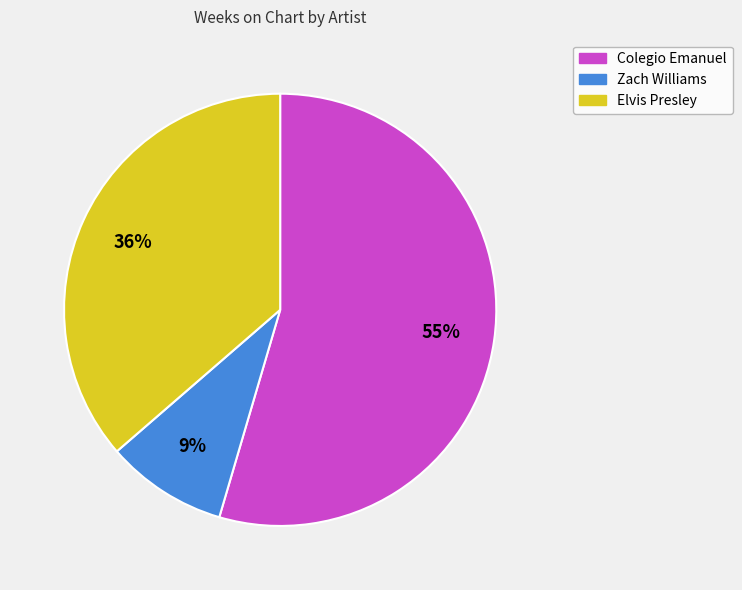

To the nearest percent, what is the average slice percentage?

33%